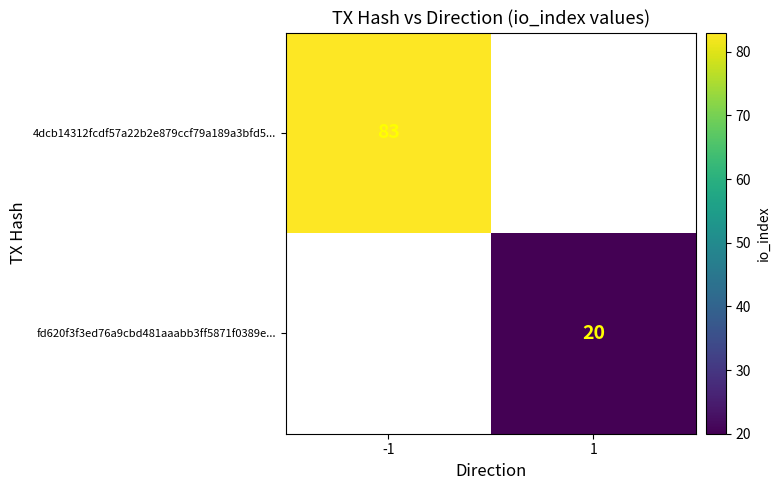

The value of fd620f3f3ed76a9cbd481aaabb3ff5871f0389e... at 1 is 34. True or false?

False